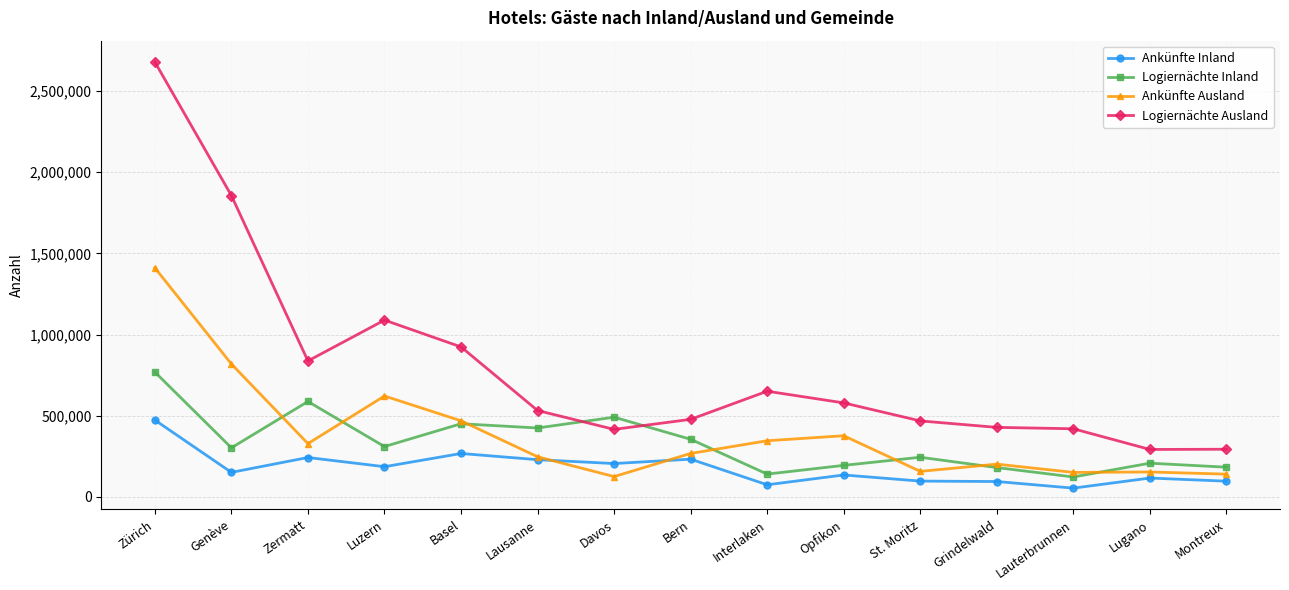

Is the value of Ankünfte Ausland at Lugano greater than the value of Logiernächte Ausland at Lauterbrunnen?

No